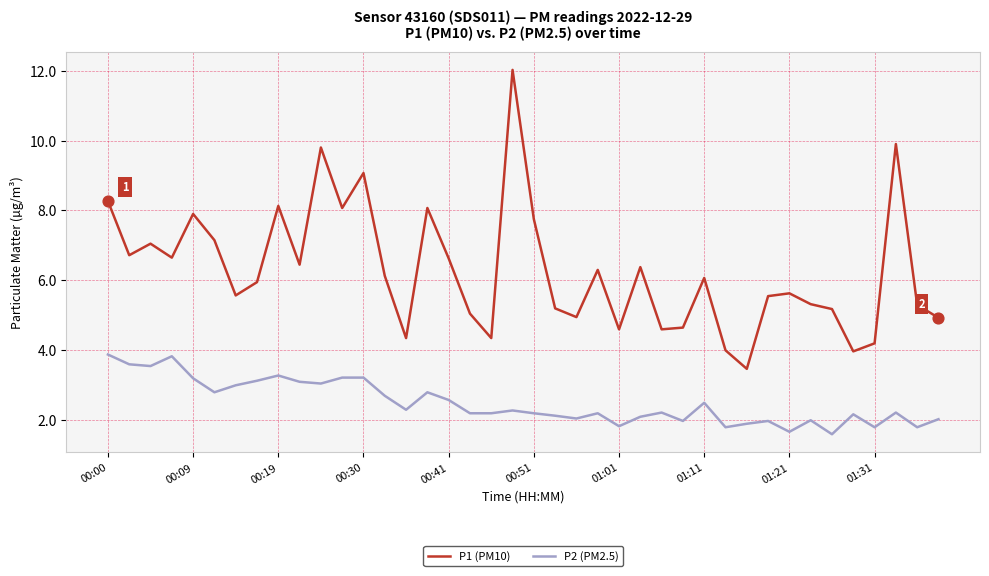

Which series has the largest total across all categories?

P1 (PM10)